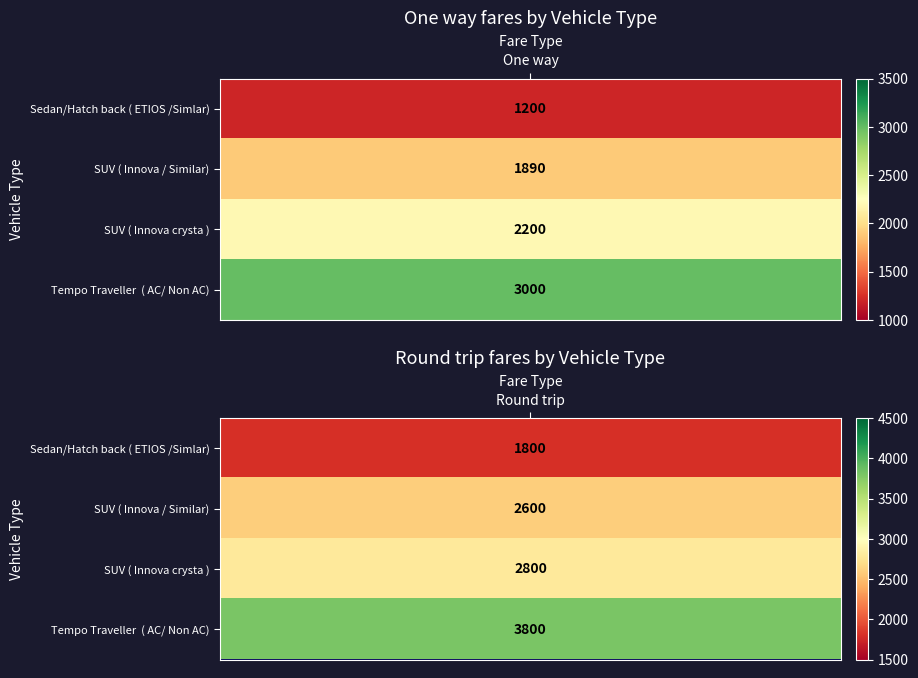

What is the approximate value of SUV ( Innova / Similar) at 1, to the nearest 10?

2600